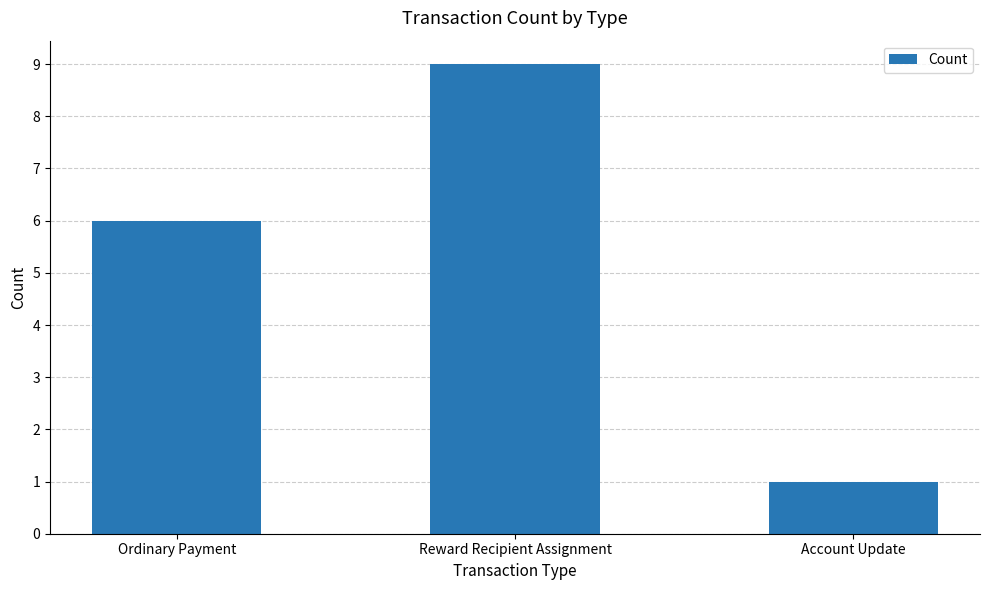

What is the minimum value shown in the chart?

1